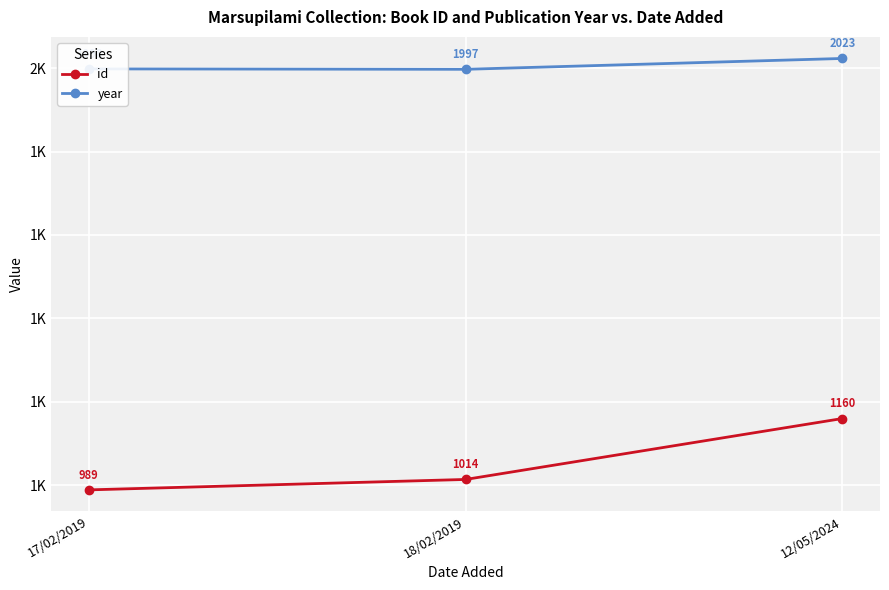

What is the approximate value of id at 18/02/2019?

1014